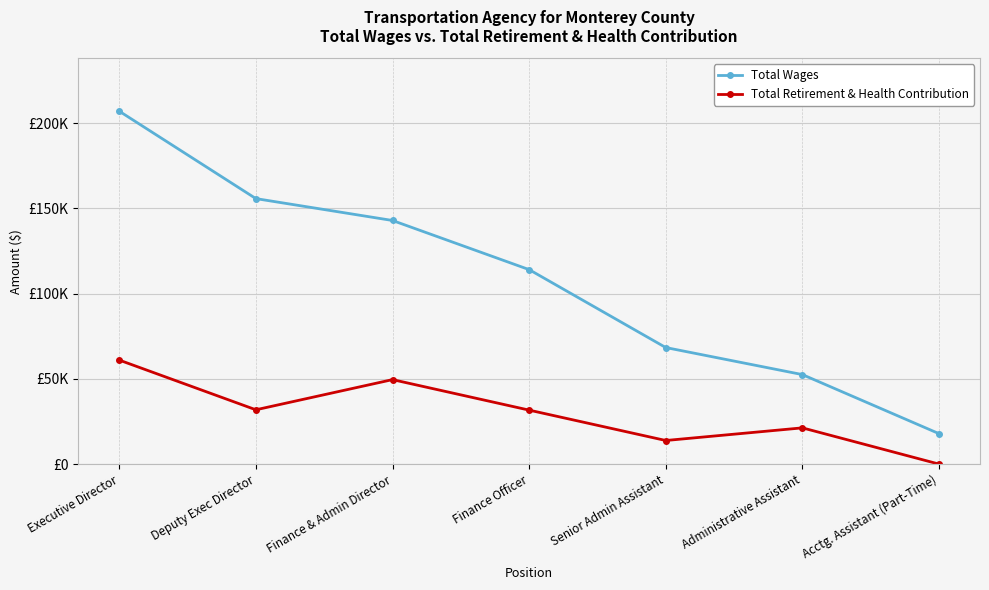

Reading left to right, extract all data points from this chart.

Total Wages: 207059	155773	142935	114106	68382	52515	17860
Total Retirement & Health Contribution: 61020	31861	49567	31668	13844	21260	0